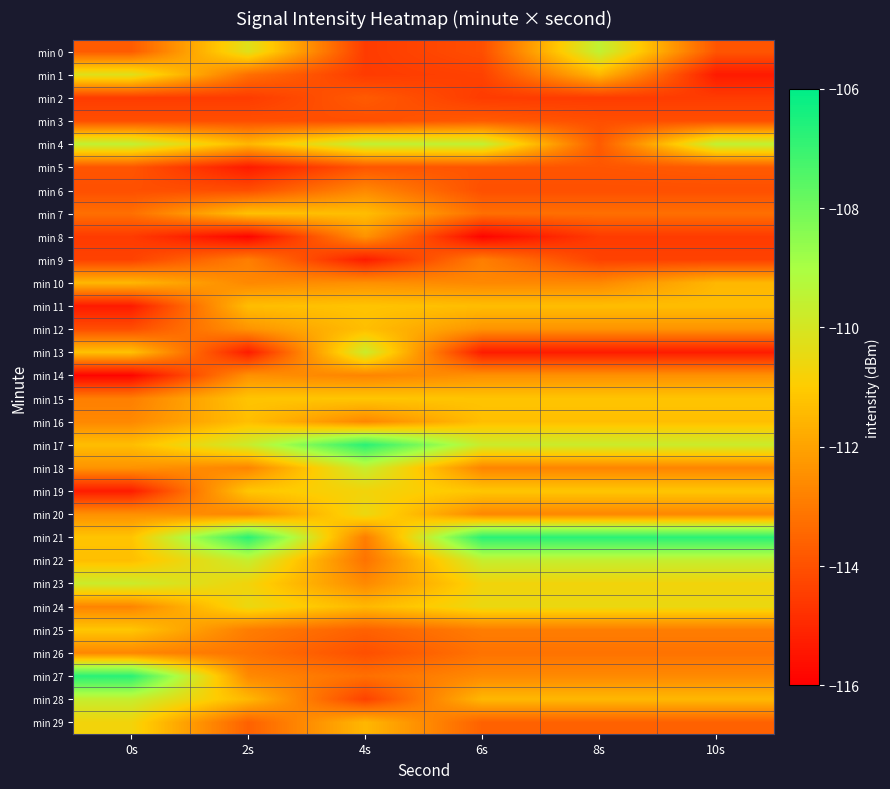

Between 0s and 10s, which series saw the biggest shift?

min 27